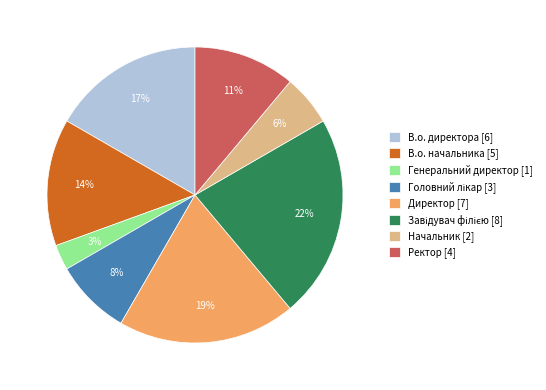

To the nearest percent, what percentage of the pie is Начальник?

6%